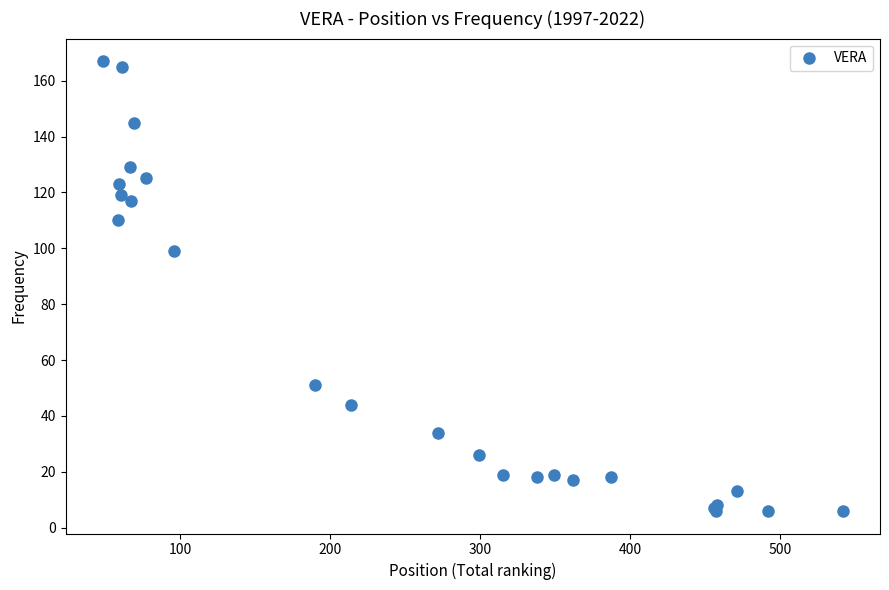

What Y value in the scatter plot is closest to 86?

99